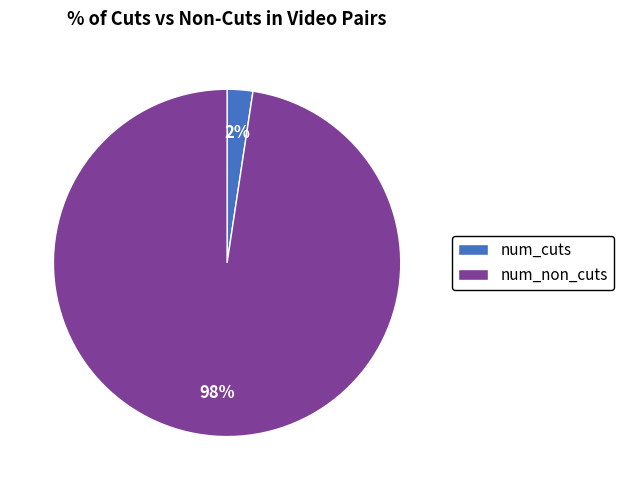

How many segments does this pie chart have?

2